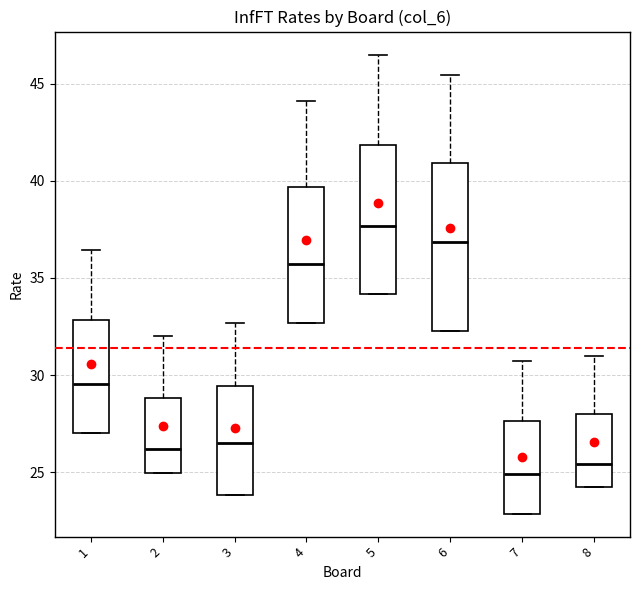

Which box's median line is the lowest?

7